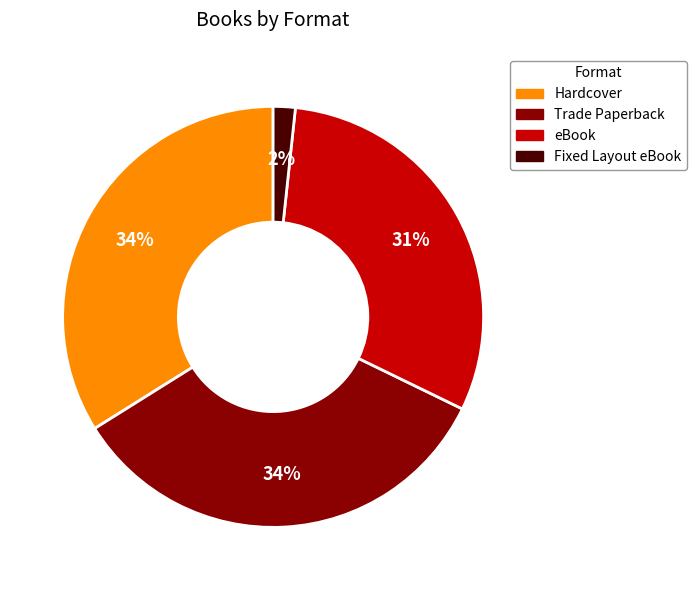

Does Trade Paperback represent more than half of the total?

No